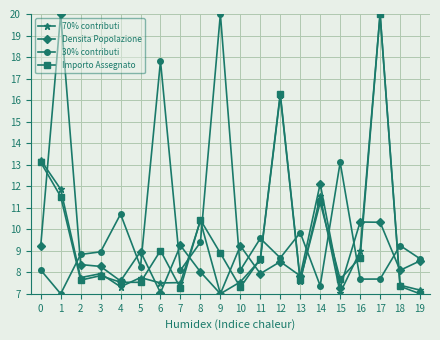

At which category does 30% contributi reach its first local peak?

4